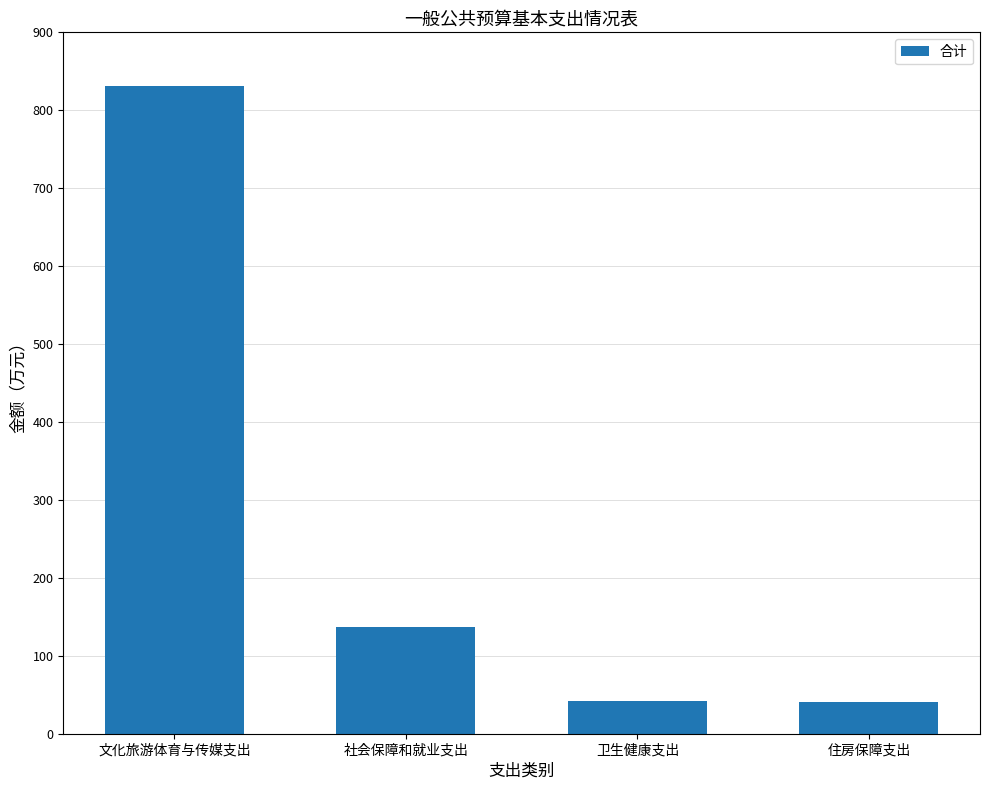

Does the chart contain any negative values?

No